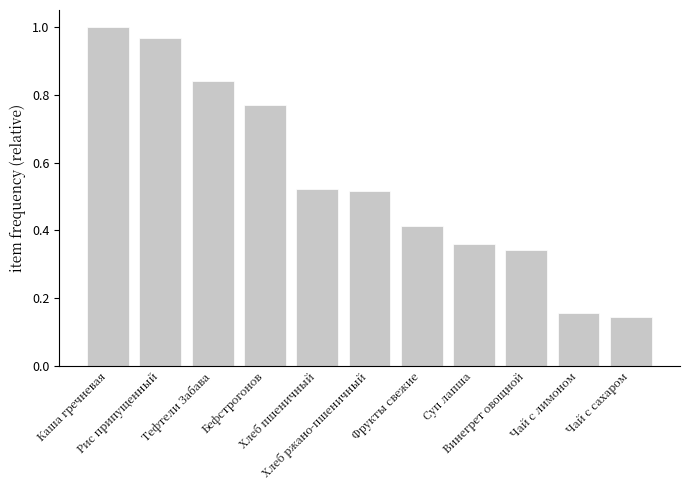

What is the sum of all values?

6.0